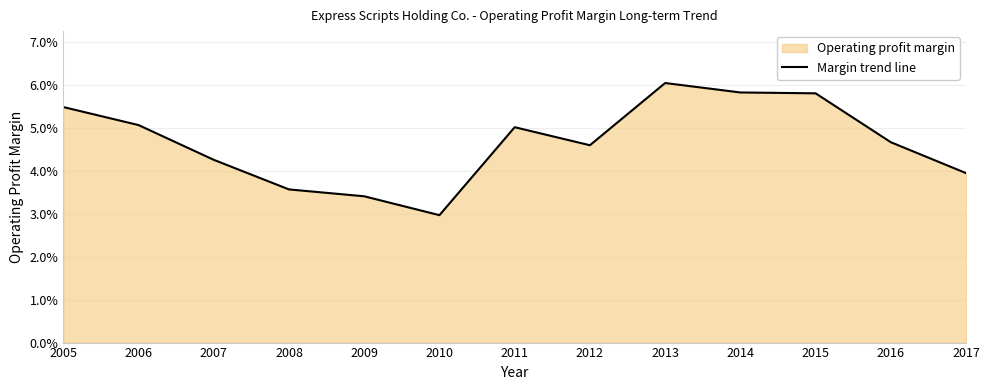

List the labels in order of value, largest first.

2013, 2014, 2015, 2005, 2006, 2011, 2016, 2012, 2007, 2017, 2008, 2009, 2010